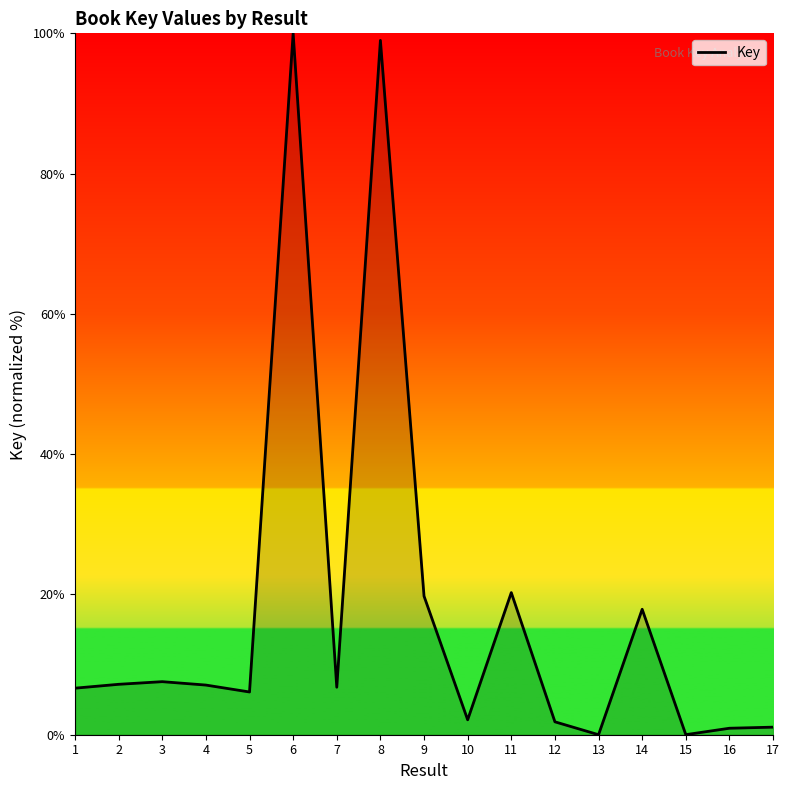

True or false: the data shows 7.1 at 4.

True